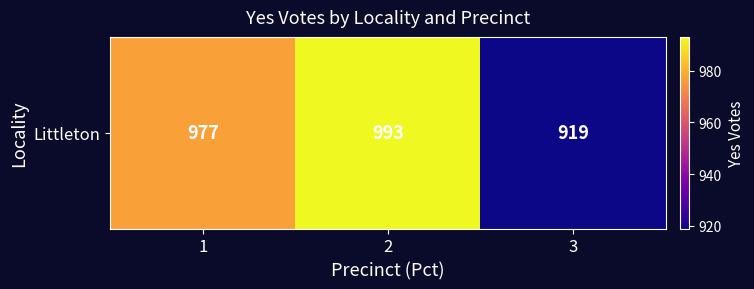

What is the approximate value at 2?

993